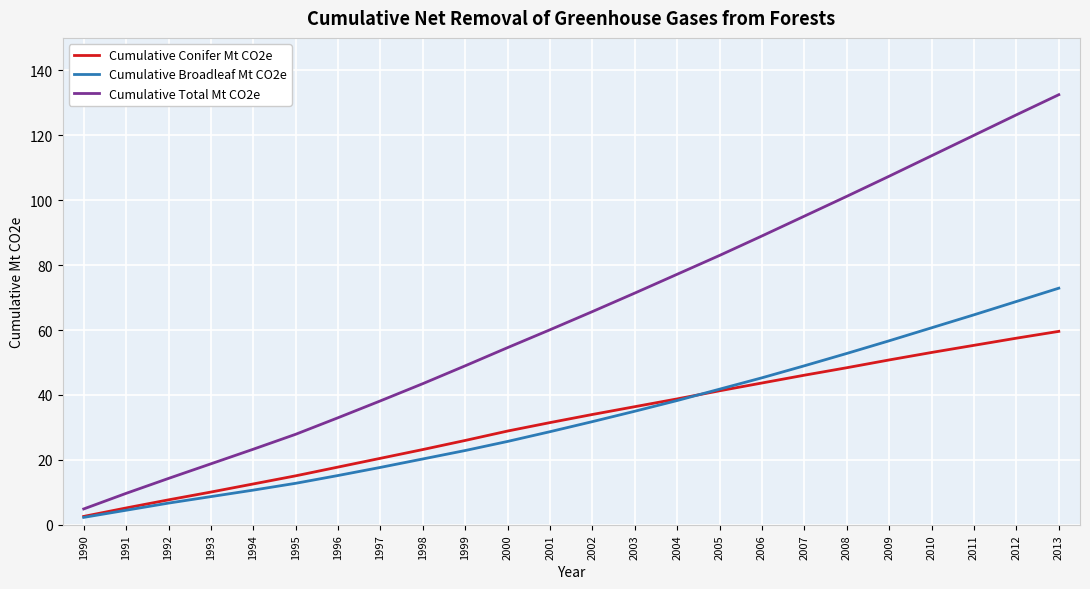

At how many categories does at least one series exceed 105?

5